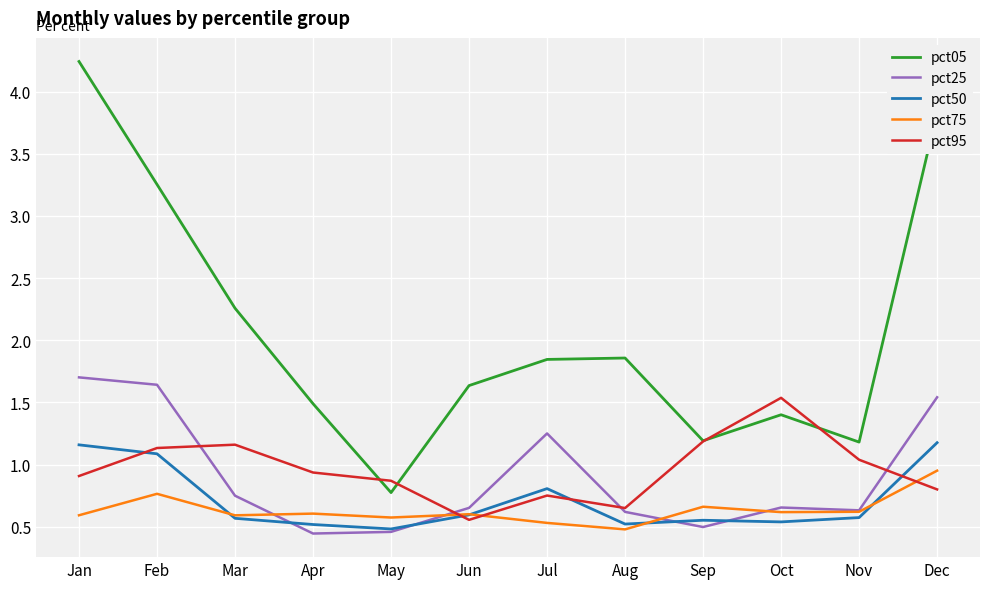

At which label is pct75 closest to 0?

Aug